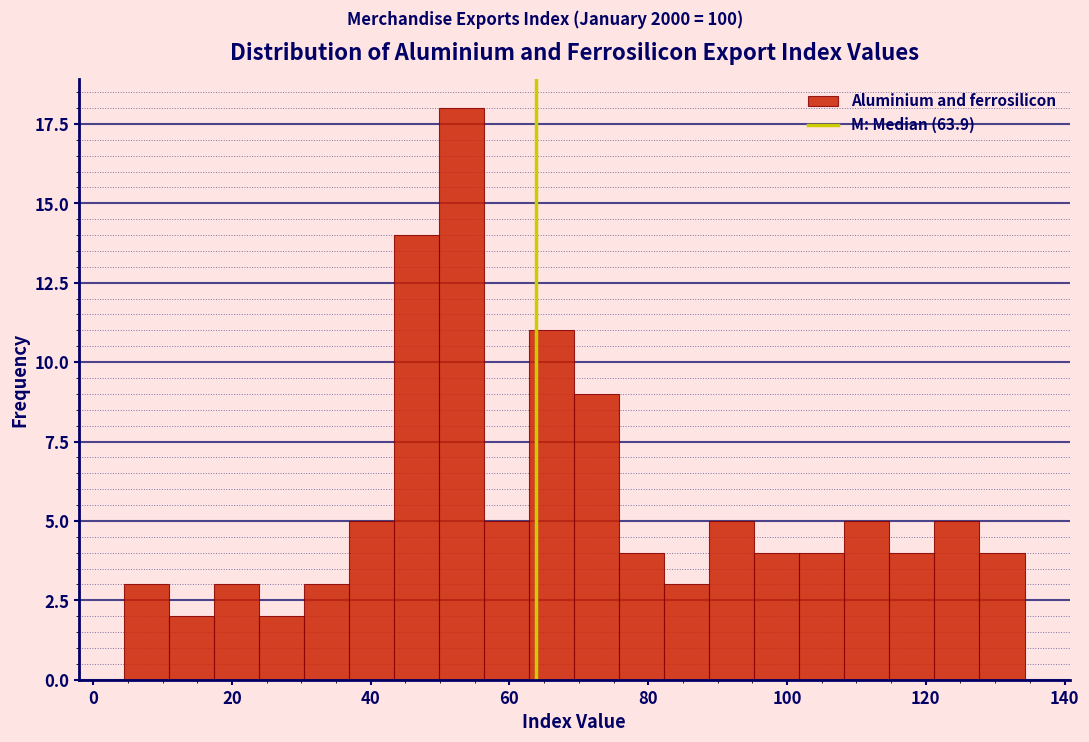

Read against the x-axis, roughly where is the centre of the tallest bar?

54